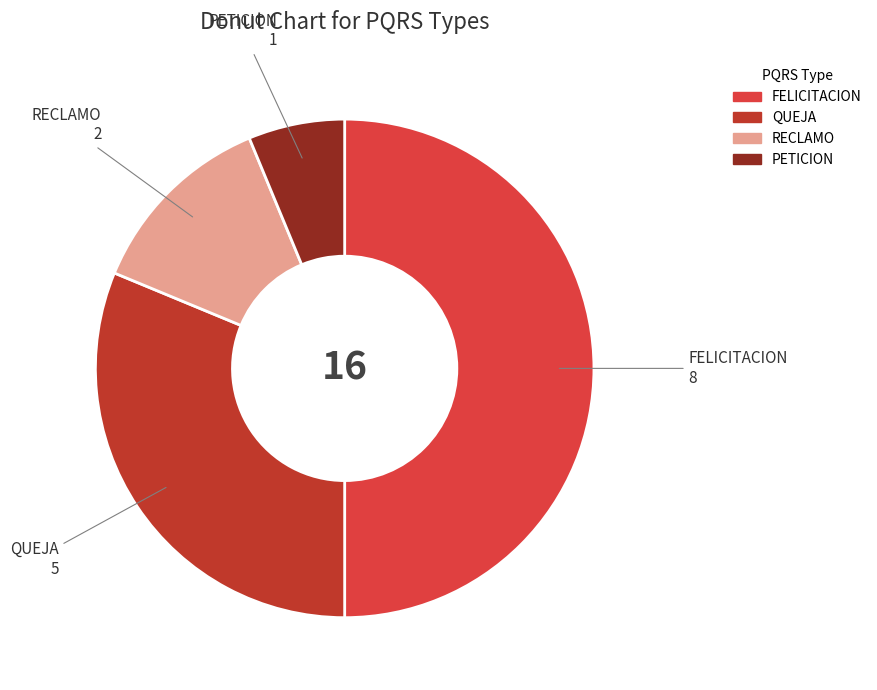

Do RECLAMO and PETICION together represent more than half of the pie?

No